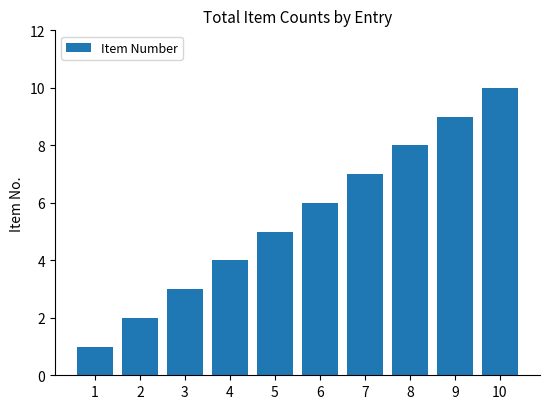

Rank the categories by value from highest to lowest.

10, 9, 8, 7, 6, 5, 4, 3, 2, 1